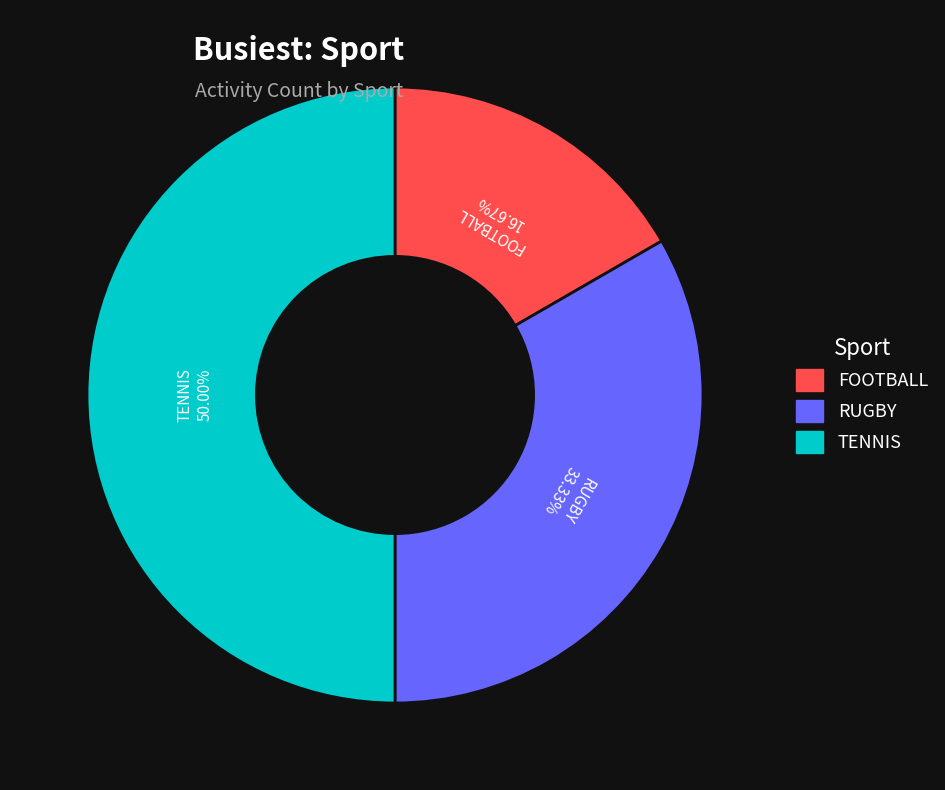

What percentage is the RUGBY slice, to the nearest percent?

33%